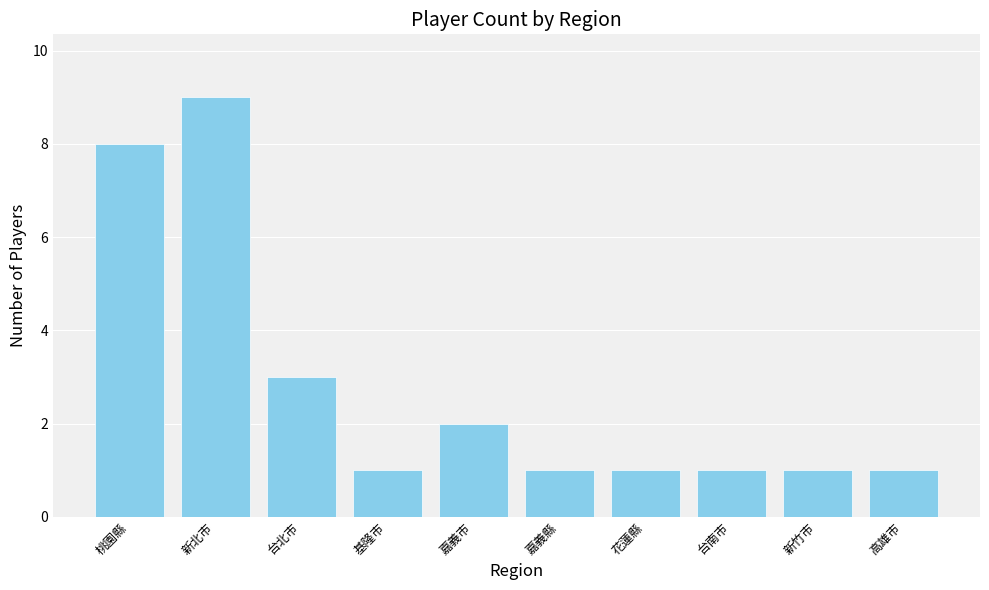

What is the ratio of the value at 嘉義市 to the value at 新竹市?

2.0